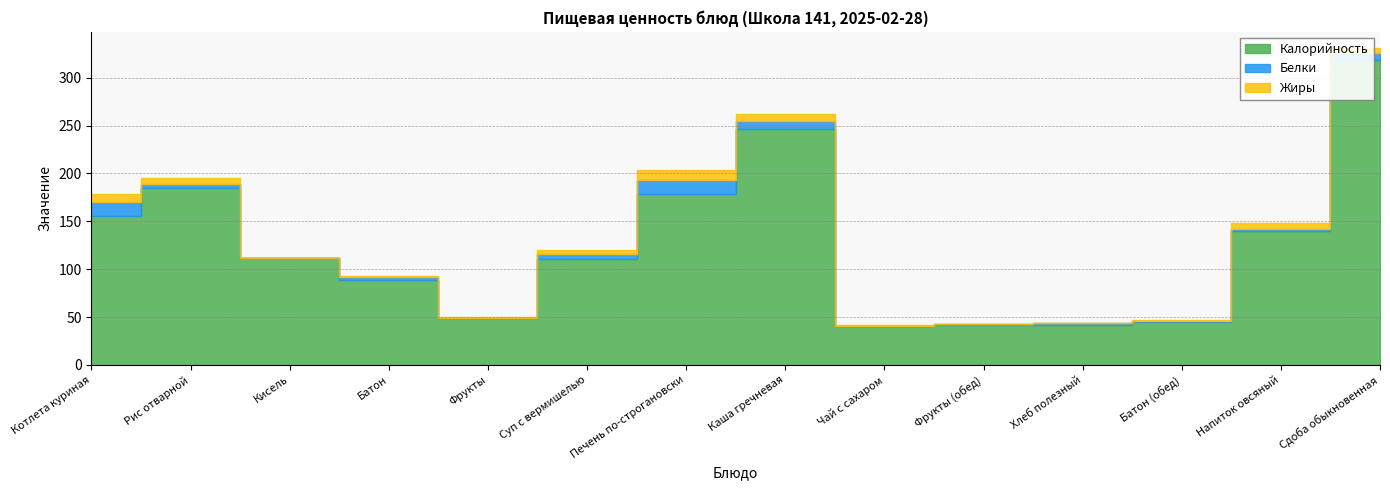

What is the label of the 3rd point from the right?

Батон (обед)